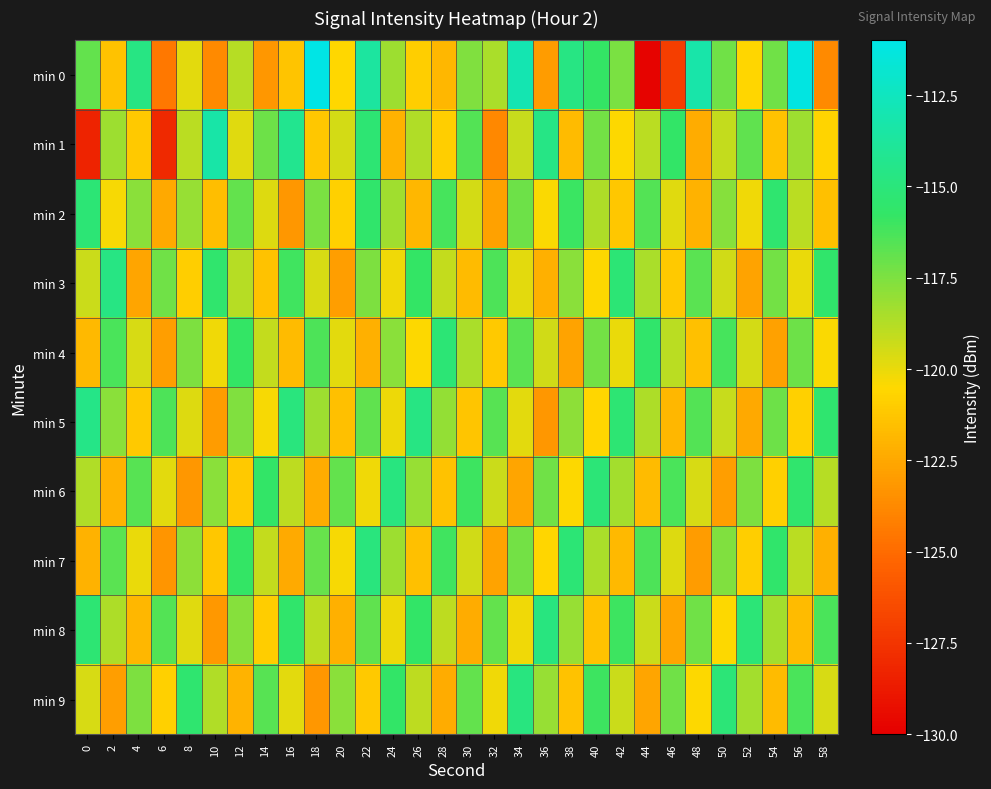

What is the total value across all series at 18?

-1185.3